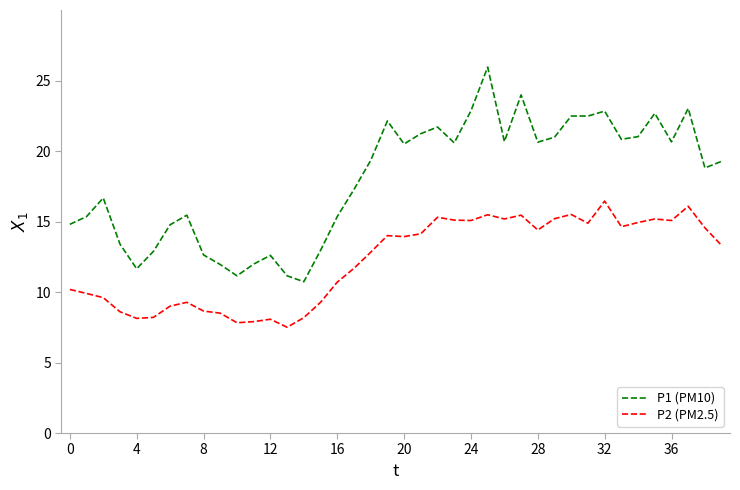

What is the sum of all P2 (PM2.5) values?

487.8